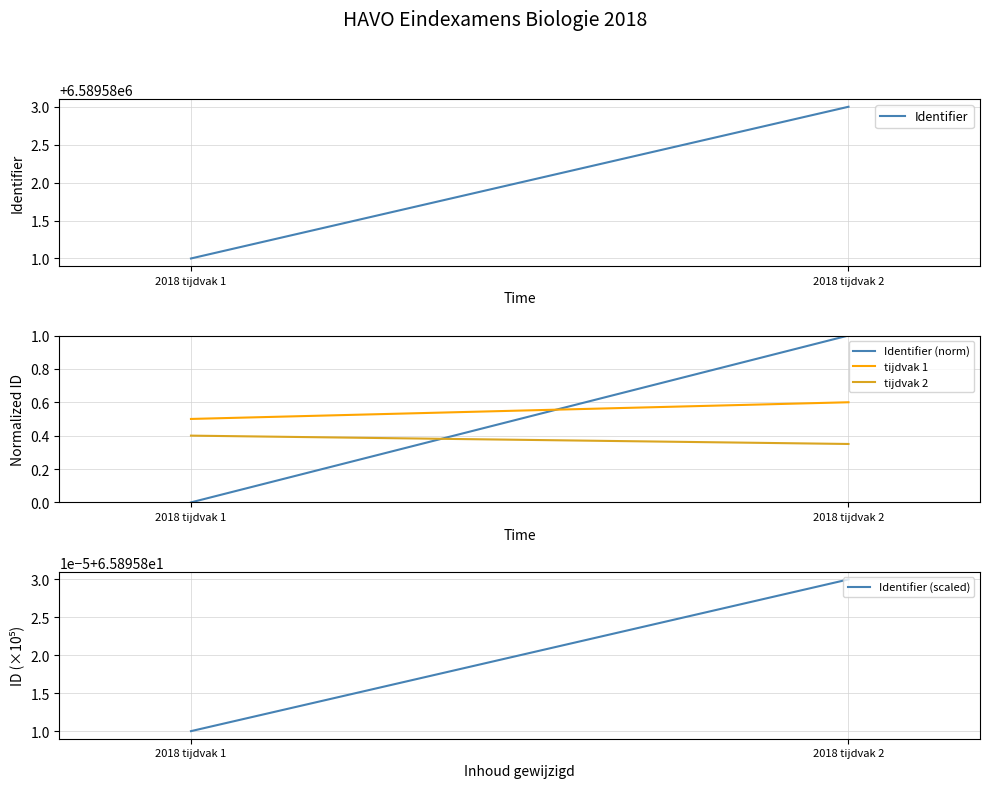

Reading right to left, extract all data points from this chart.

Identifier: 2018 tijdvak 2=6589583.0	2018 tijdvak 1=6589581.0
Identifier (norm): 2018 tijdvak 2=1.0	2018 tijdvak 1=0.0
tijdvak 1: 2018 tijdvak 2=0.6	2018 tijdvak 1=0.5
tijdvak 2: 2018 tijdvak 2=0.3	2018 tijdvak 1=0.4
Identifier (scaled): 2018 tijdvak 2=65.9	2018 tijdvak 1=65.9